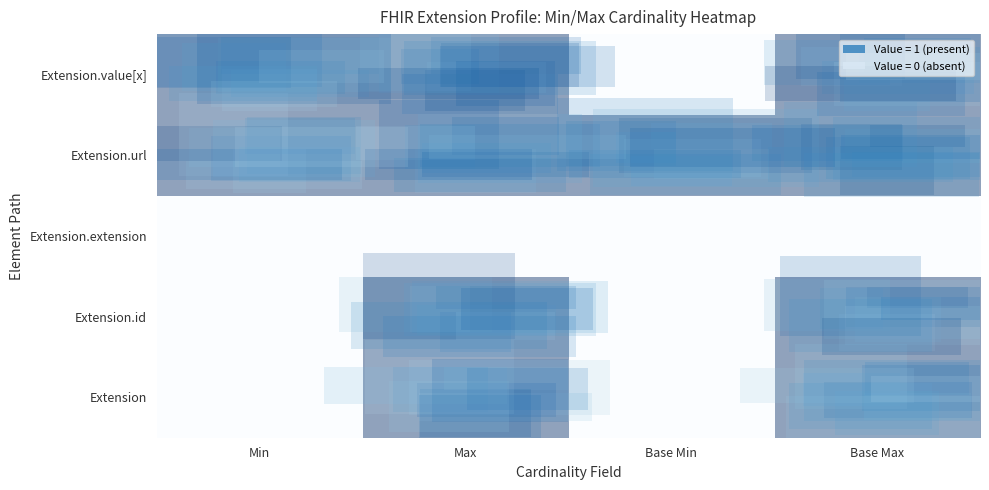

Count the number of categories in the chart.

4